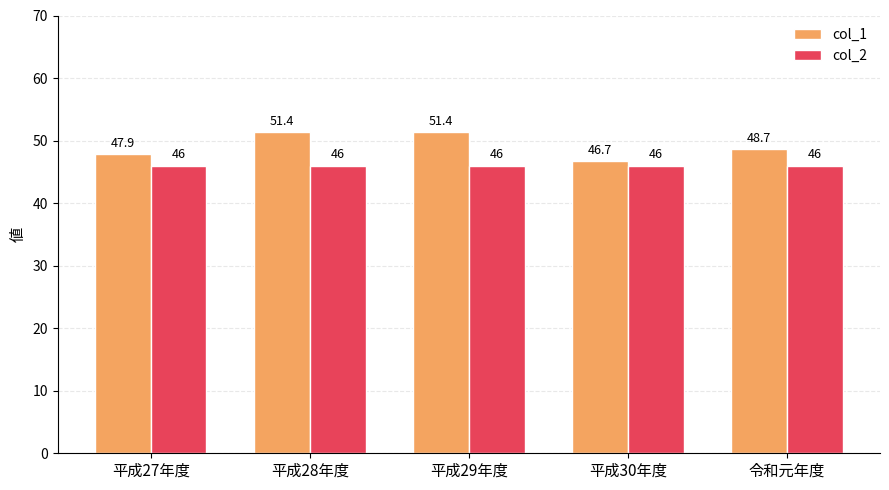

Which series has the largest total across all categories?

col_1